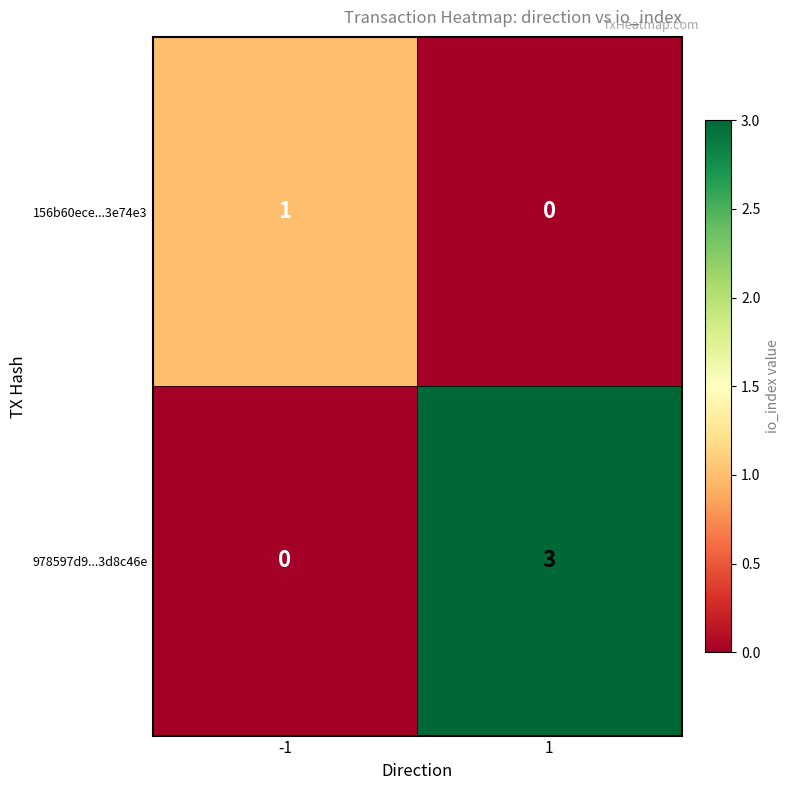

Rank the categories by 978597d9...3d8c46e value from lowest to highest.

-1, 1